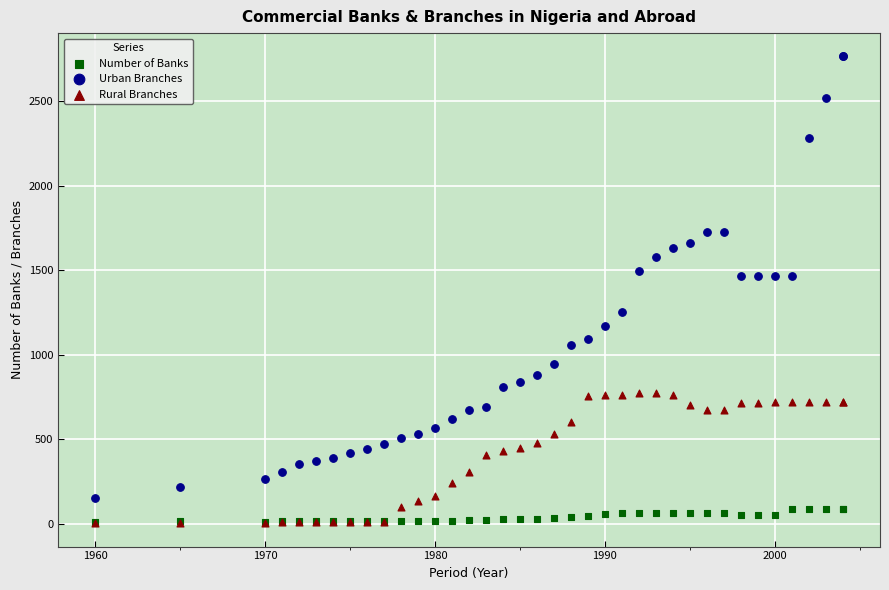

Which series reaches the maximum Y coordinate?

Urban Branches